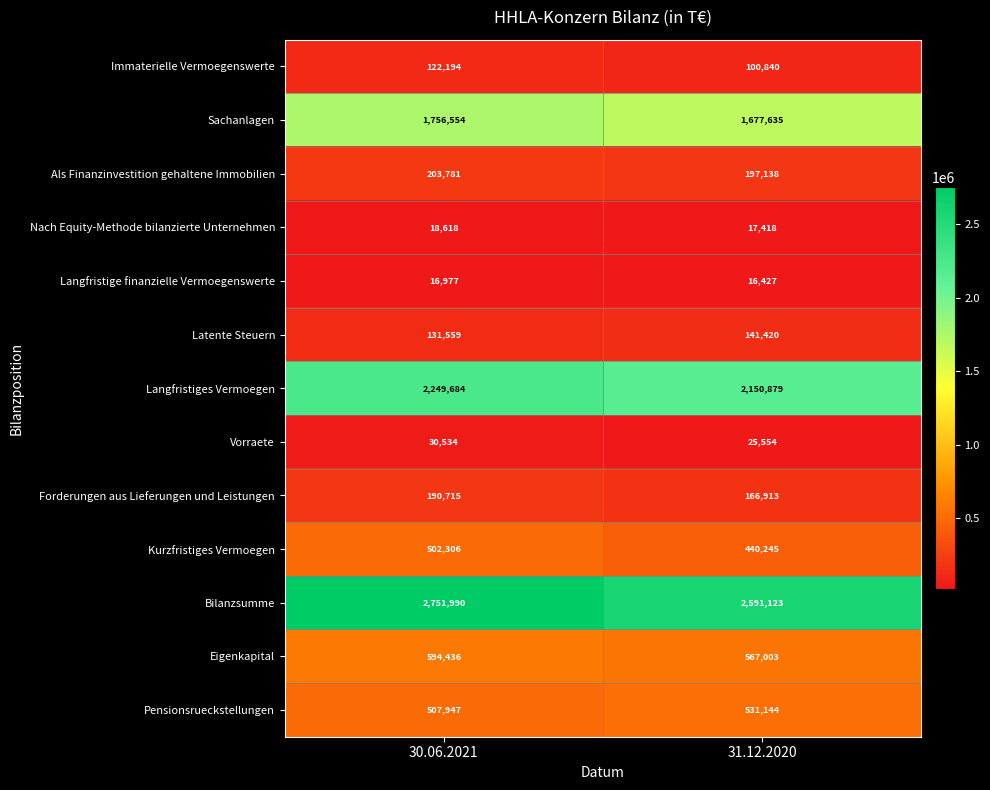

The Als Finanzinvestition gehaltene Immobilien series shows 364655 at 30.06.2021. True or false?

False